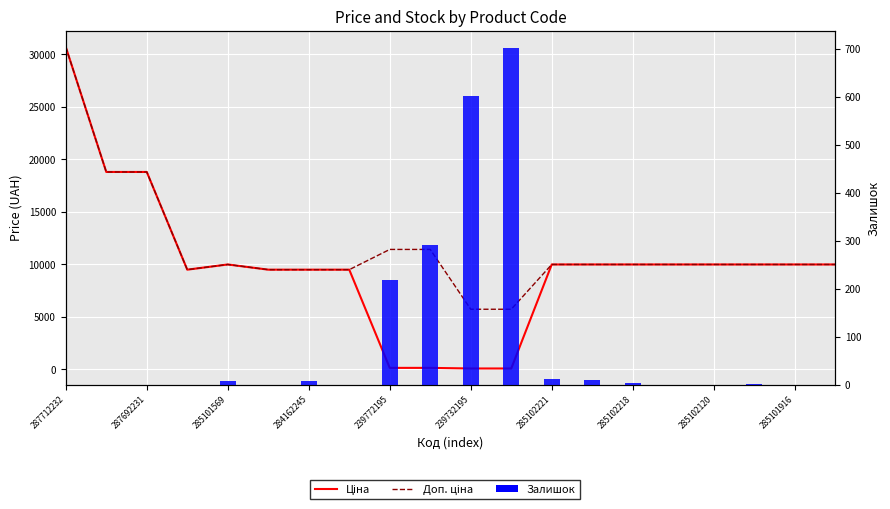

At which category is the sum across all series the highest?

287712232